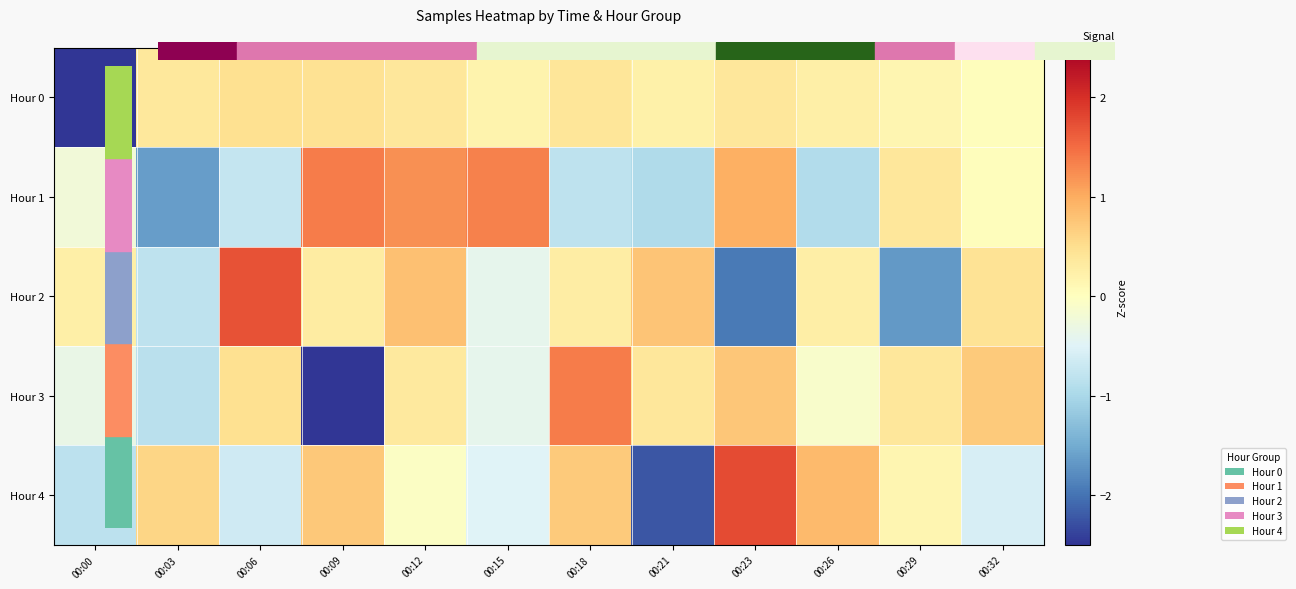

At which category does the chart reach its peak across all series?

00:23